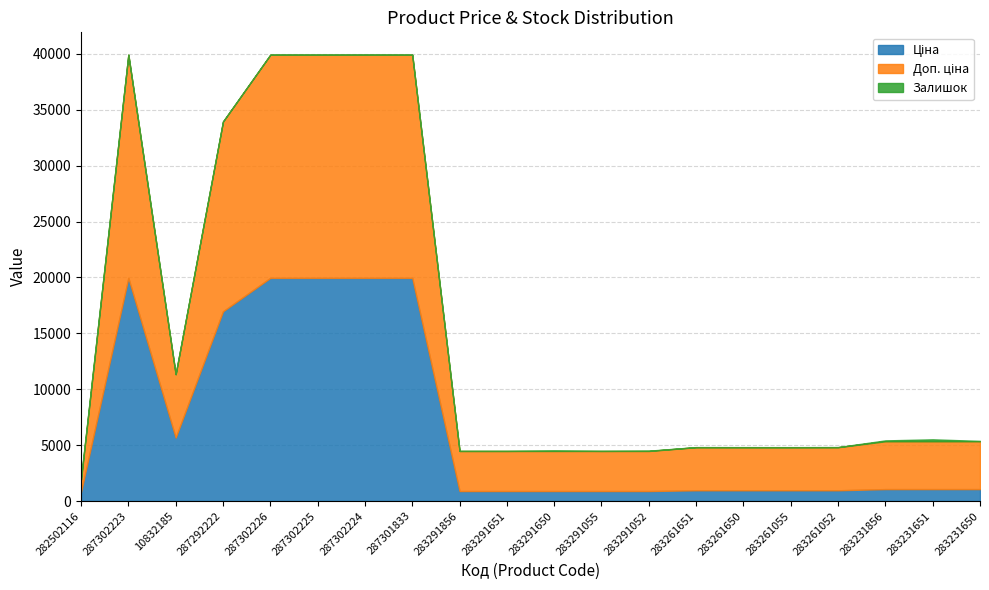

Does the chart have visible grid lines?

Yes